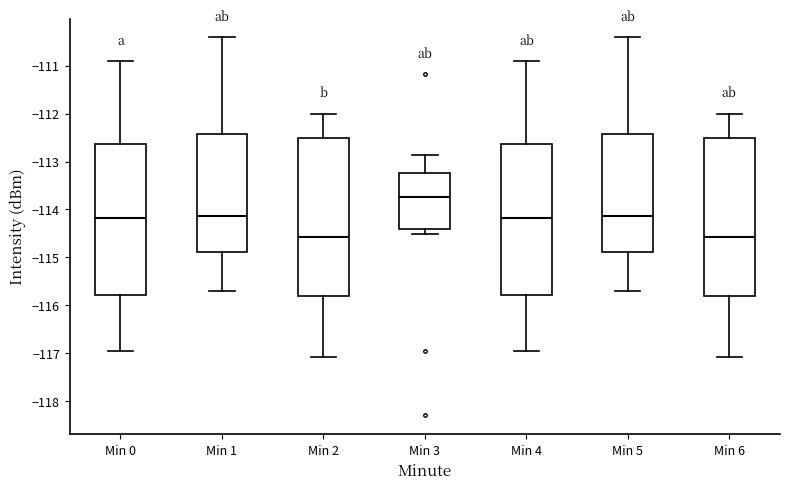

Reading left to right, read every box against the y-axis: the position of its median line, the range the box covers, and the ends of its whiskers. The values are not printed on the chart, so give them approximately, as read against the axis.

Min 0: median -114.2, box -115.8 to -112.6, whiskers -116.9 to -110.9
Min 1: median -114.1, box -114.9 to -112.4, whiskers -115.7 to -110.4
Min 2: median -114.6, box -115.8 to -112.5, whiskers -117.1 to -112.0
Min 3: median -113.7, box -114.4 to -113.2, whiskers -114.5 to -112.9
Min 4: median -114.2, box -115.8 to -112.6, whiskers -116.9 to -110.9
Min 5: median -114.1, box -114.9 to -112.4, whiskers -115.7 to -110.4
Min 6: median -114.6, box -115.8 to -112.5, whiskers -117.1 to -112.0